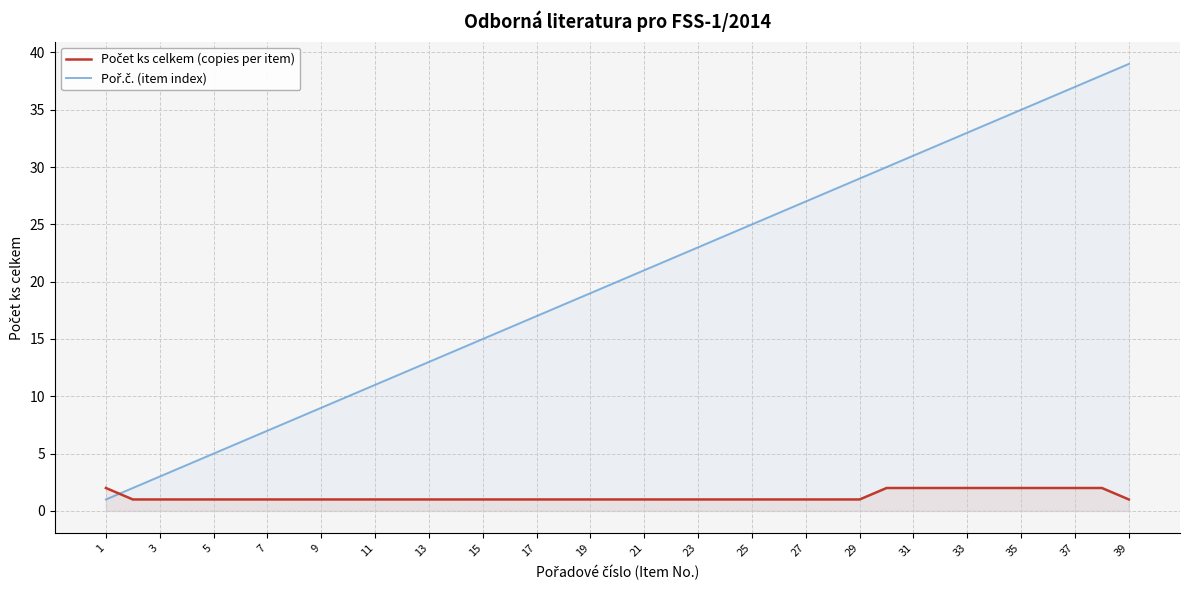

What is the difference between the second highest and second lowest values in the Počet ks celkem (copies per item) series?

1